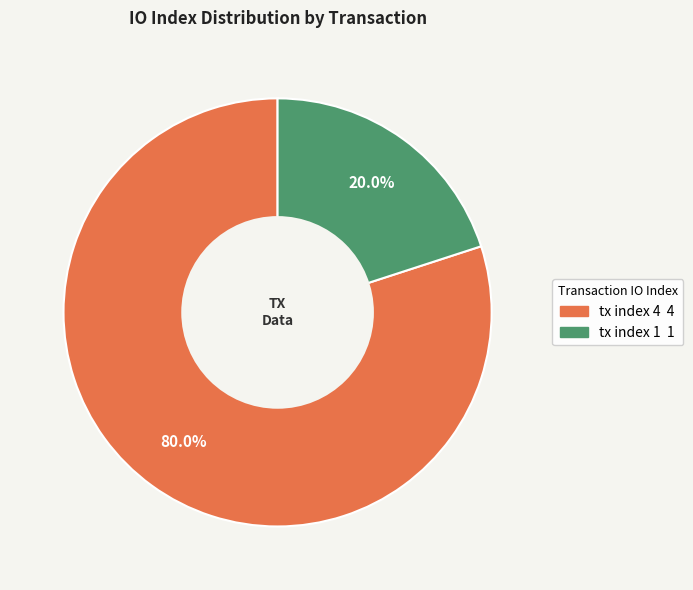

Is there a majority slice in this chart?

Yes